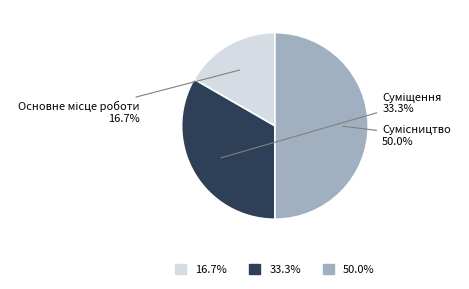

To the nearest percent, what is the average slice percentage?

33%